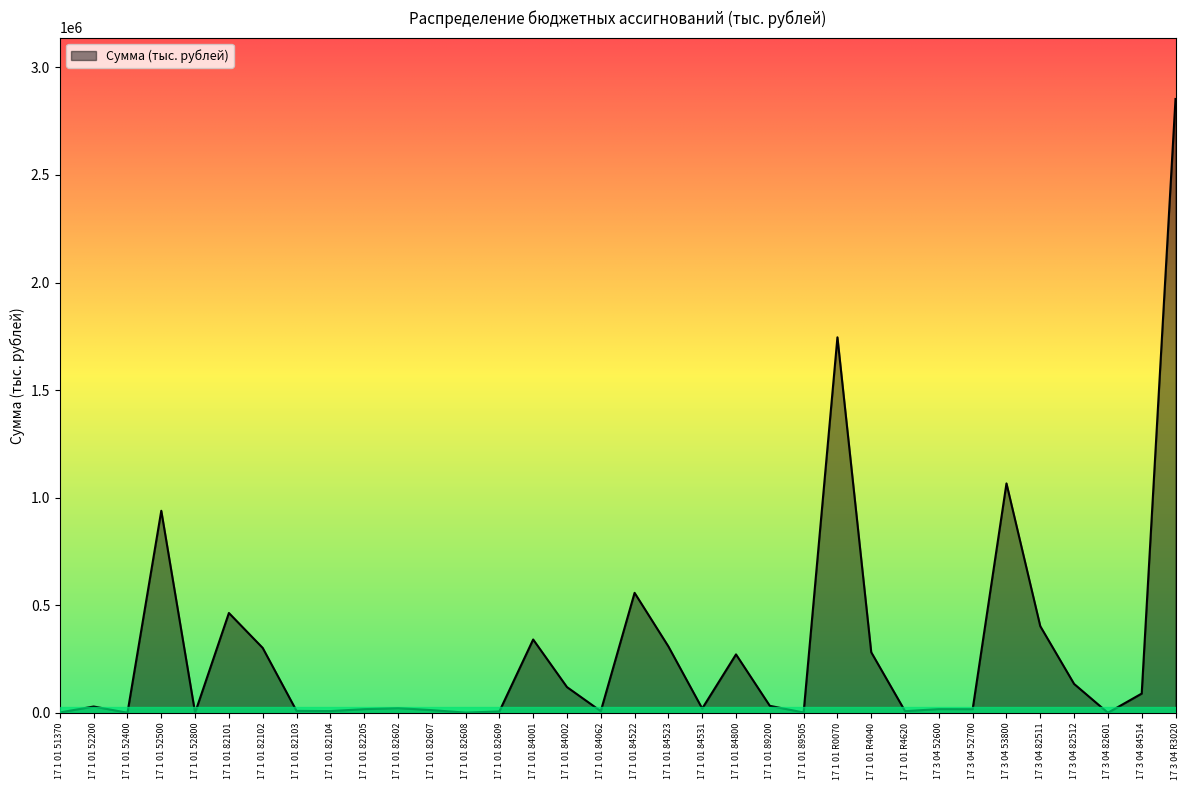

What is the average value?

296527.5